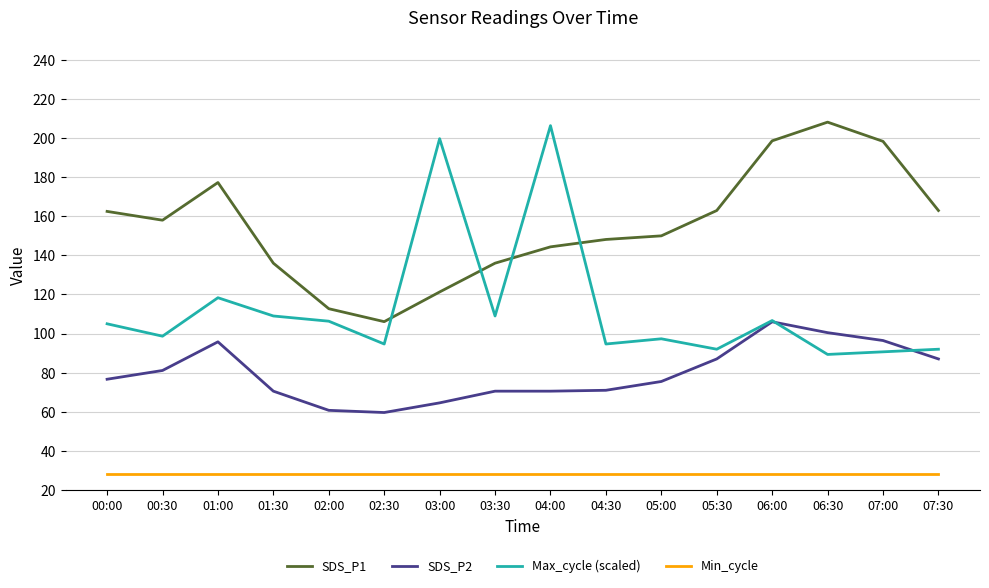

The value of SDS_P1 at 05:30 is 34.7. True or false?

False